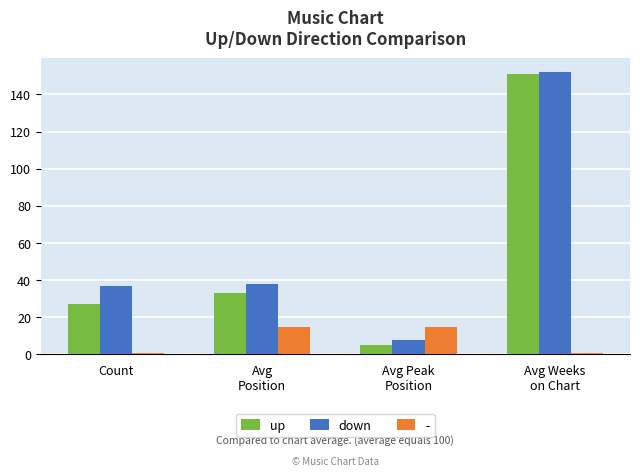

What is the difference between the maximum and minimum values in the up series?

146